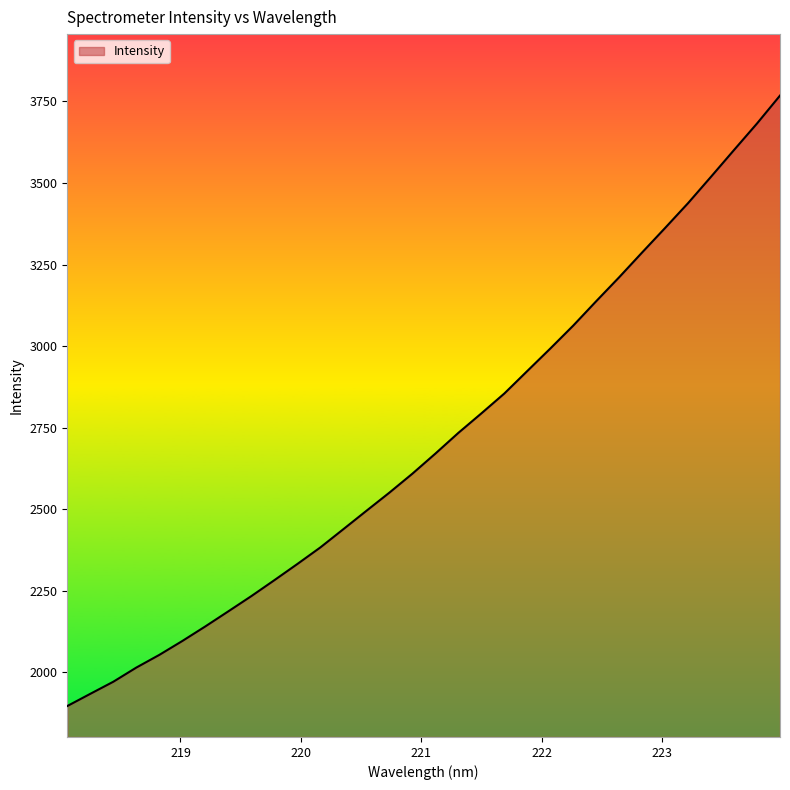

What is the smallest value displayed?

1896.8